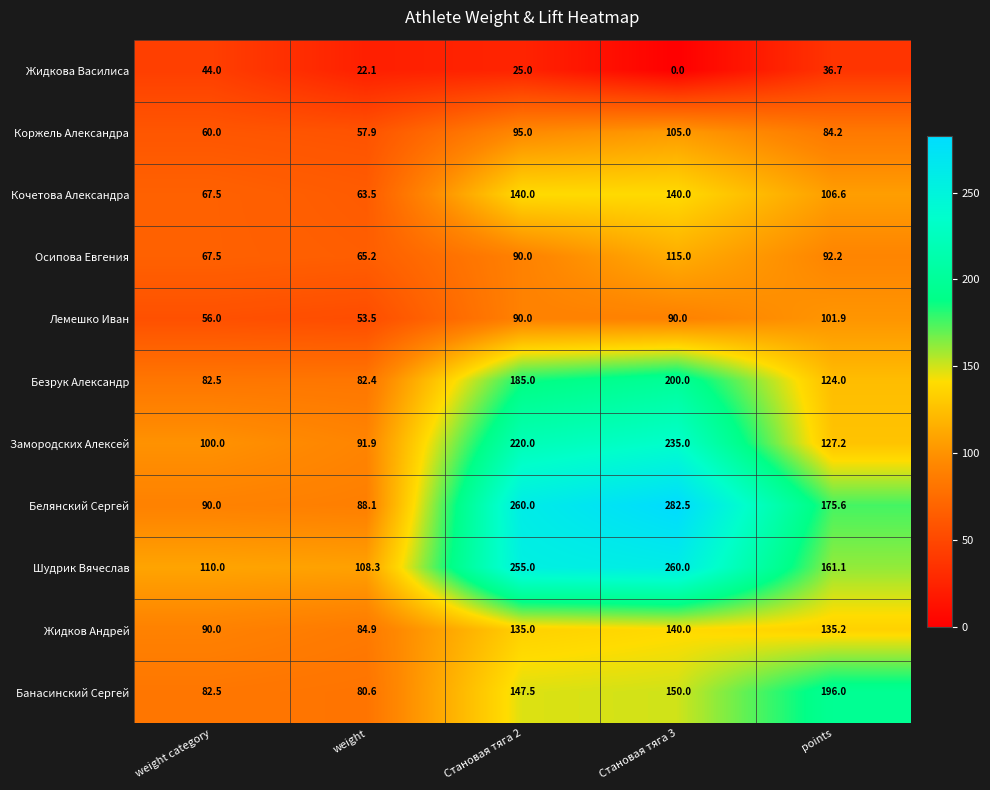

At how many categories does at least one series exceed 138?

3